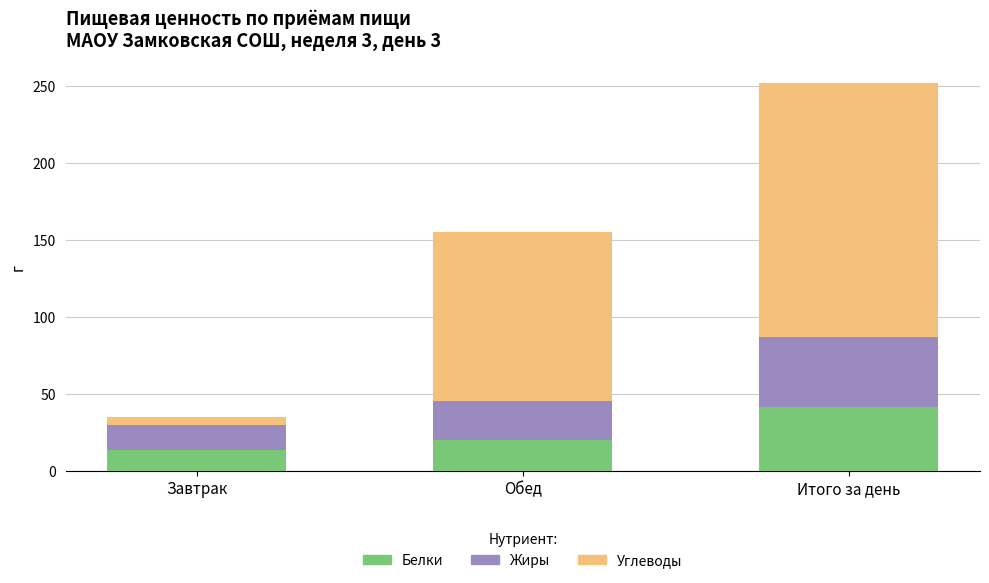

Rank the categories by Белки value from highest to lowest.

Итого за день, Обед, Завтрак